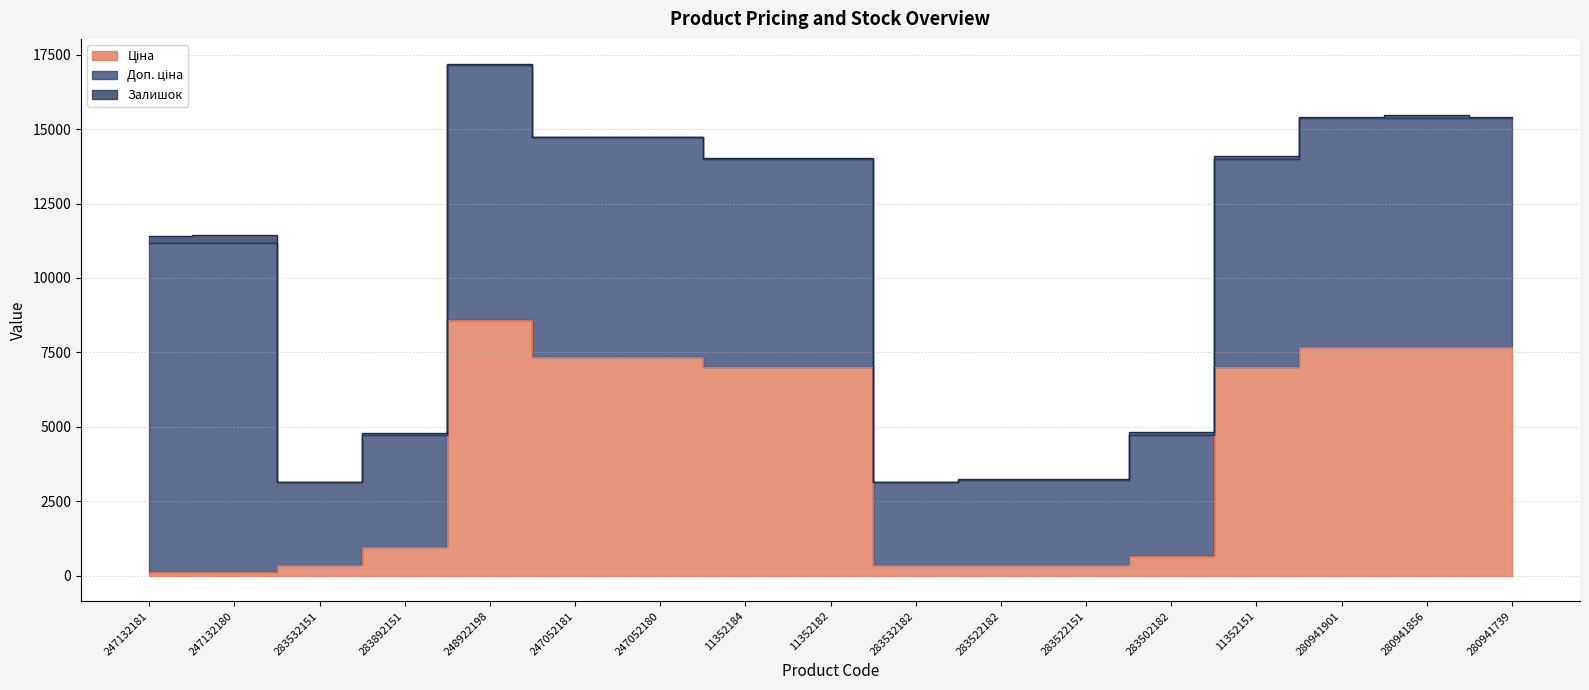

At how many categories does at least one series exceed 6968?

11